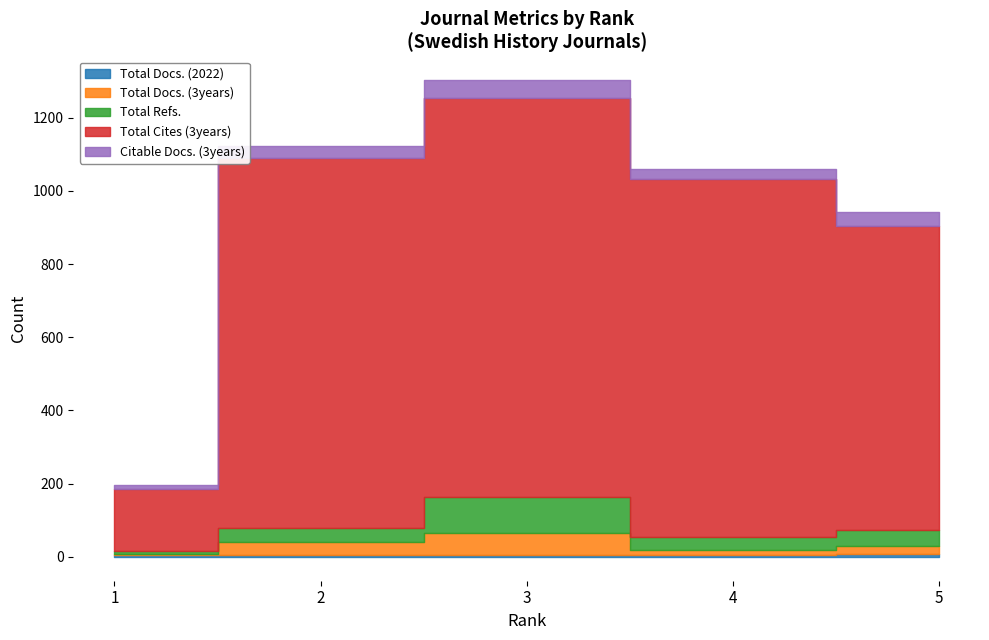

True or false: Total Docs. (2022) and Total Cites (3years) intersect in this chart.

False